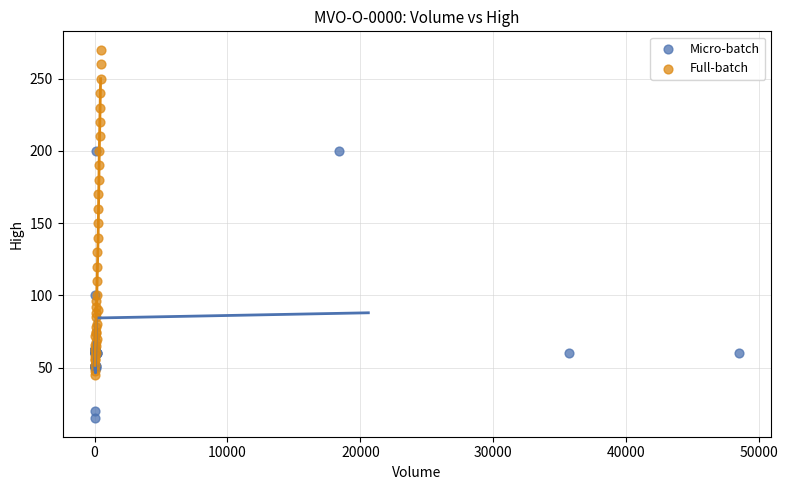

Which series contains the highest Y value?

Full-batch